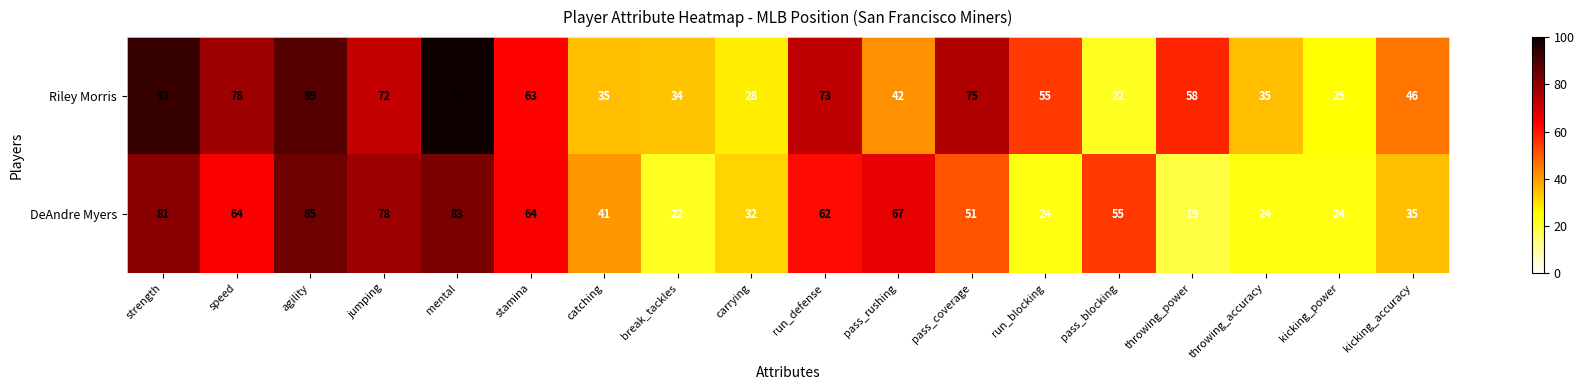

What is the spread (max minus min) of values at jumping?

6